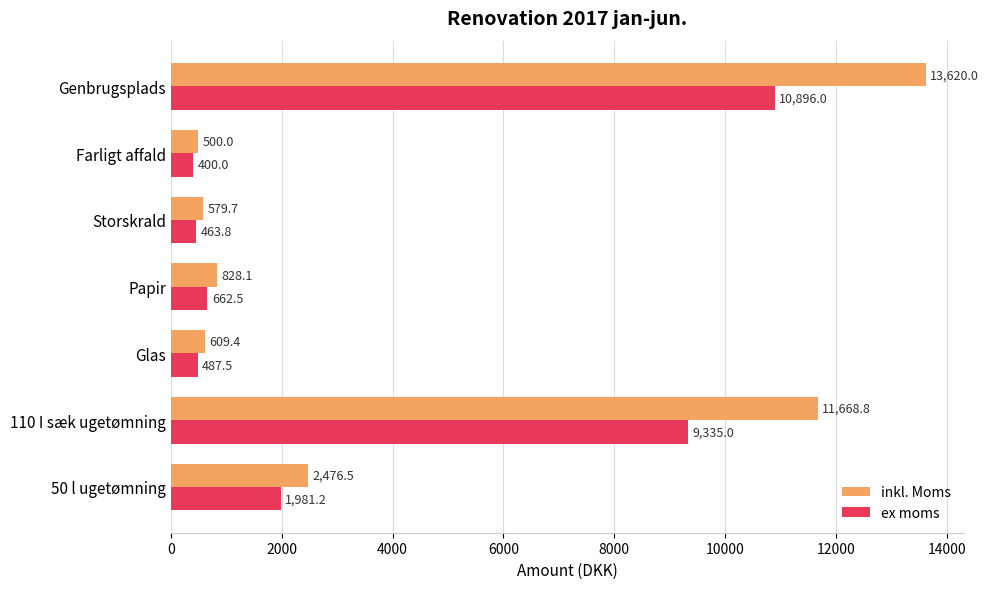

What is the total value across all series at Papir?

1490.6